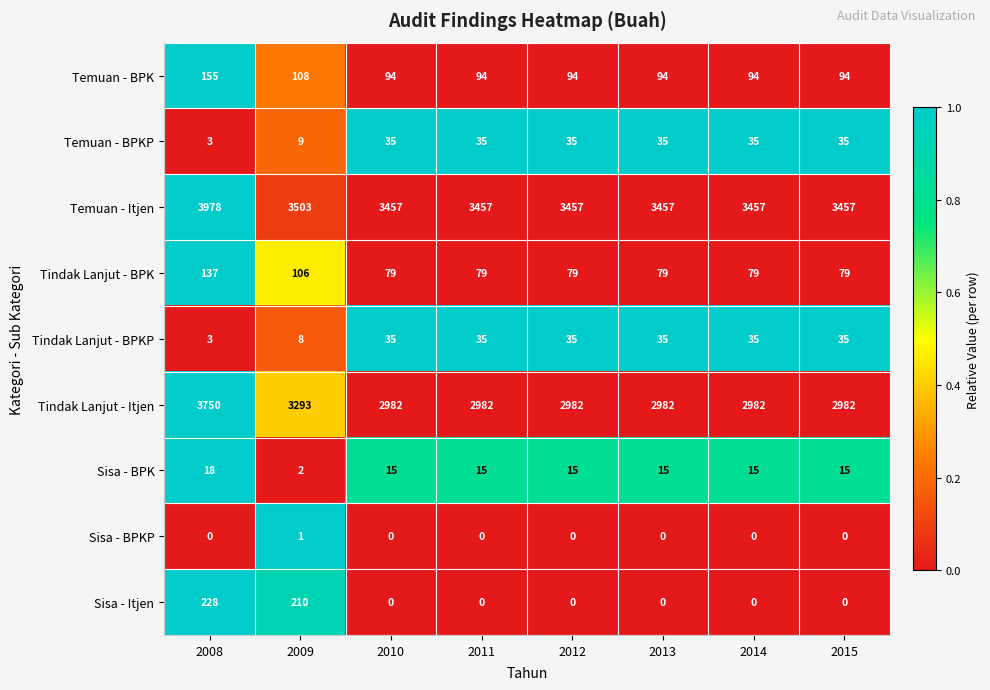

What is the difference between the Tindak Lanjut - Itjen values at 2015 and 2009?

311